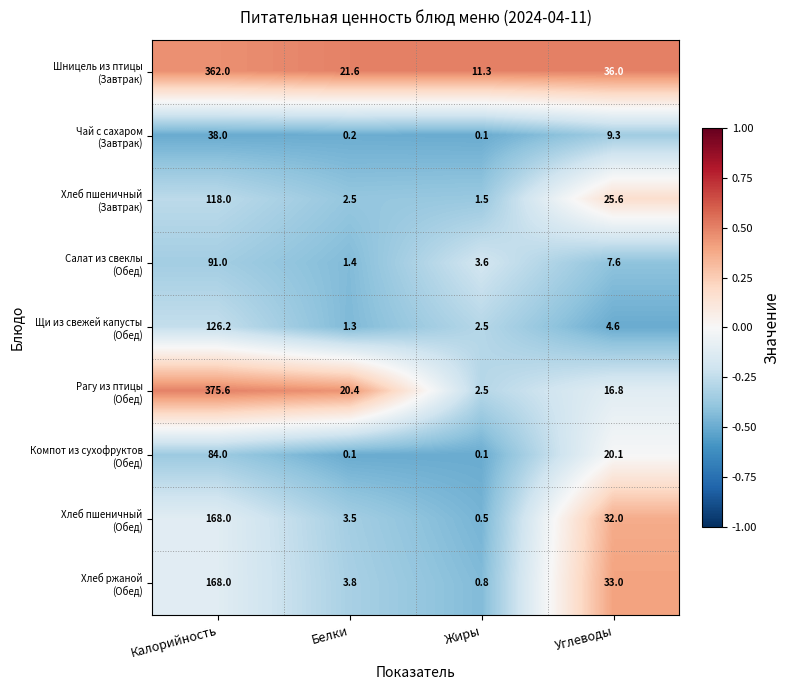

At which category does the chart reach its peak across all series?

Калорийность